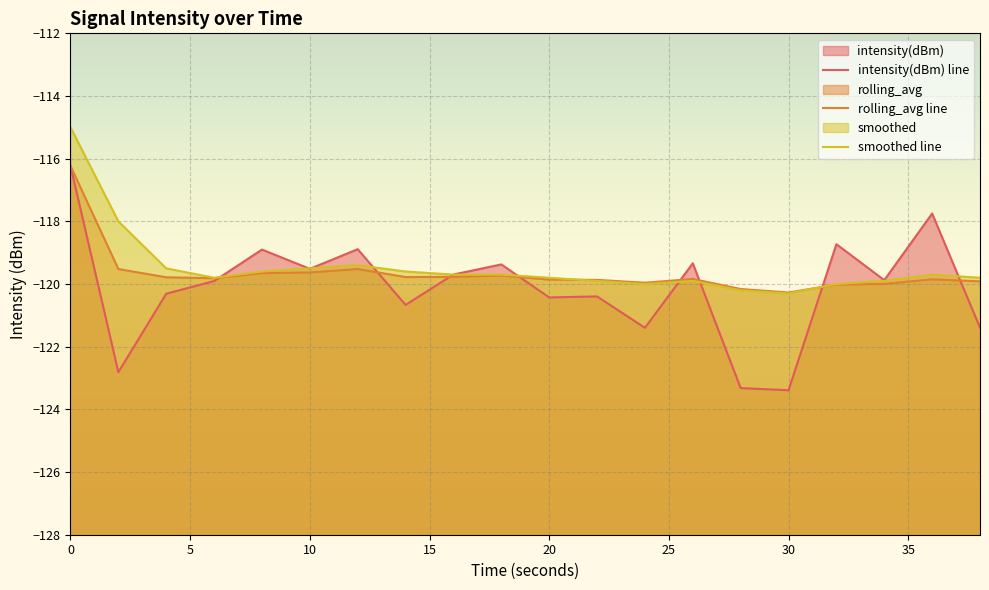

How many interior local valleys does the smoothed line series have?

3